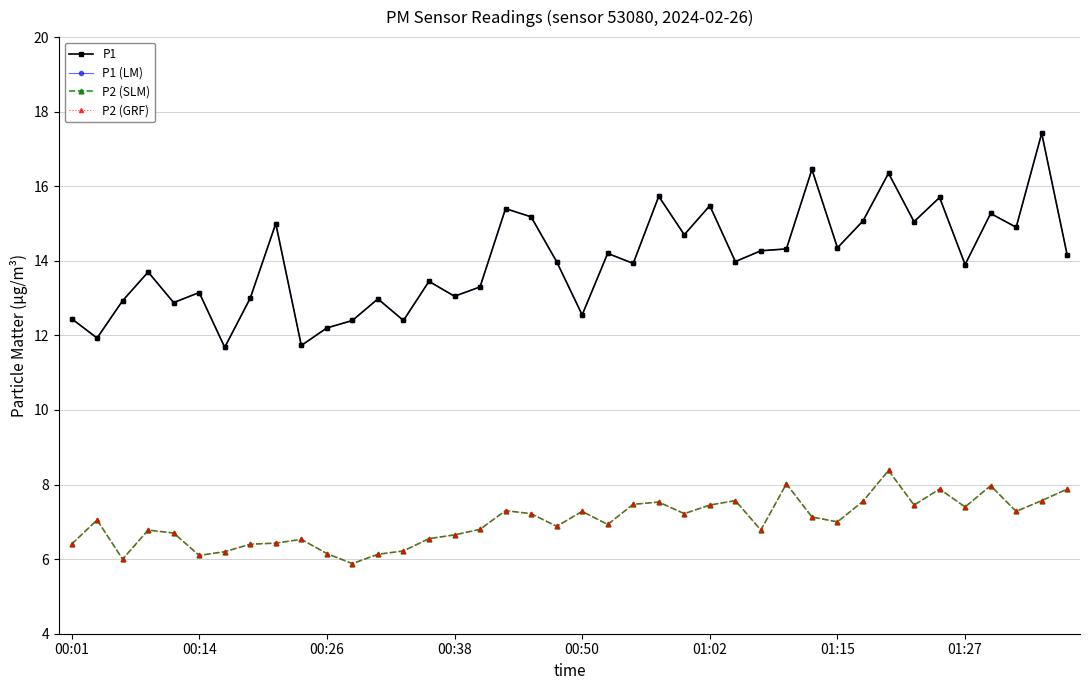

True or false: P1 (LM) has more than 1 interior local peaks.

True